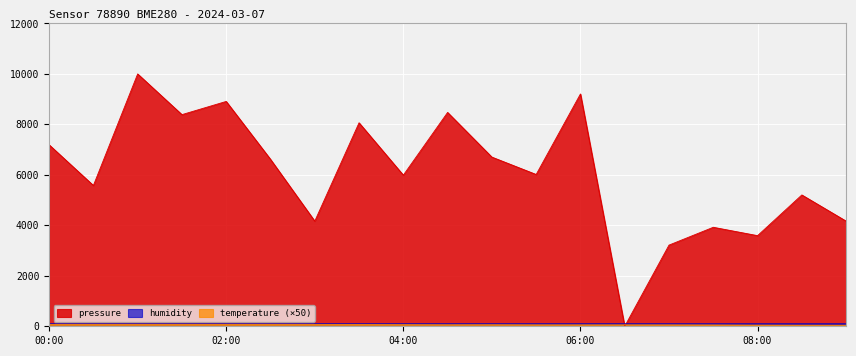

At how many categories does at least one series exceed 5682?

11